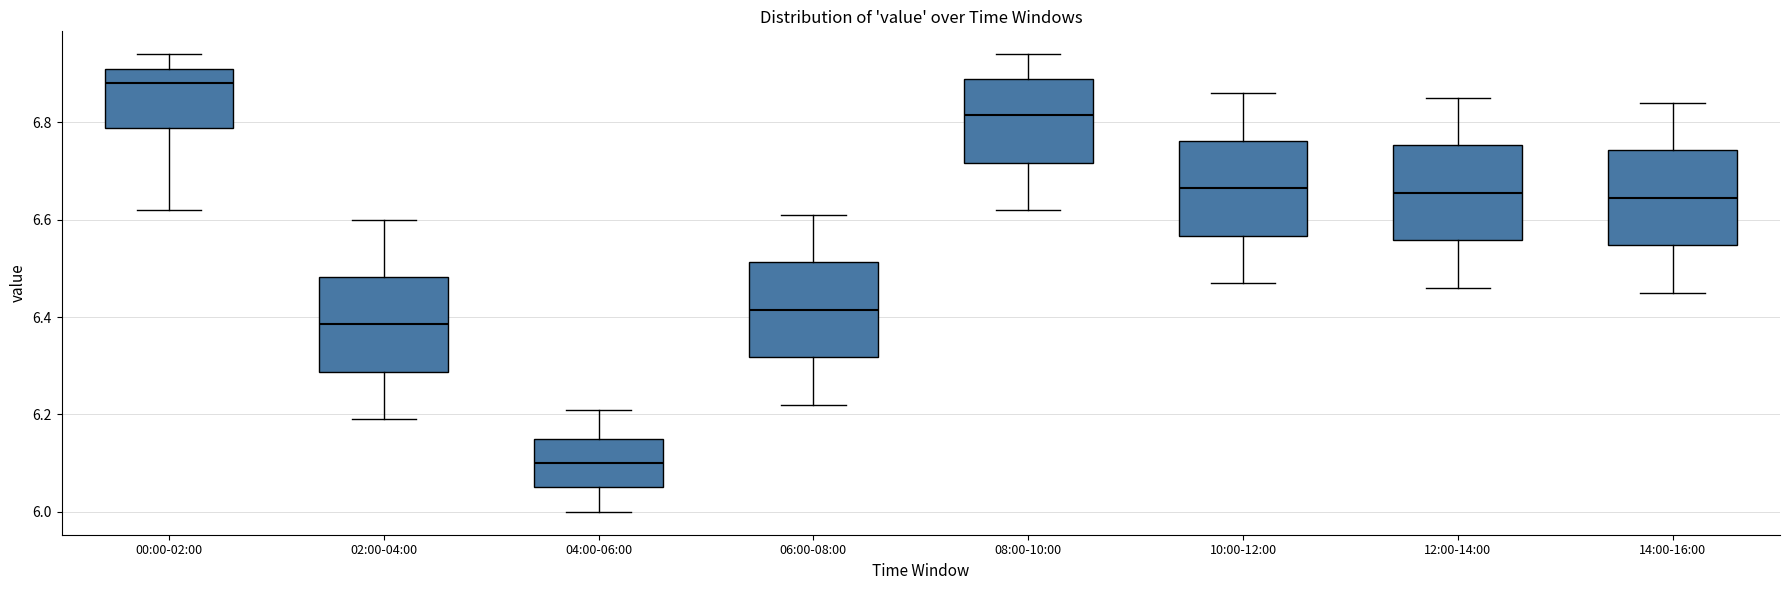

Which box has the lowest median line?

04:00-06:00